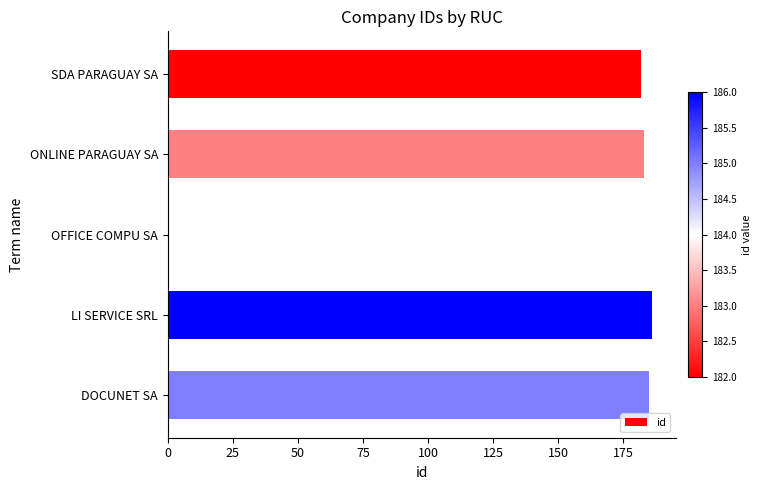

What is the ratio of the value at DOCUNET SA to the value at ONLINE PARAGUAY SA?

1.0